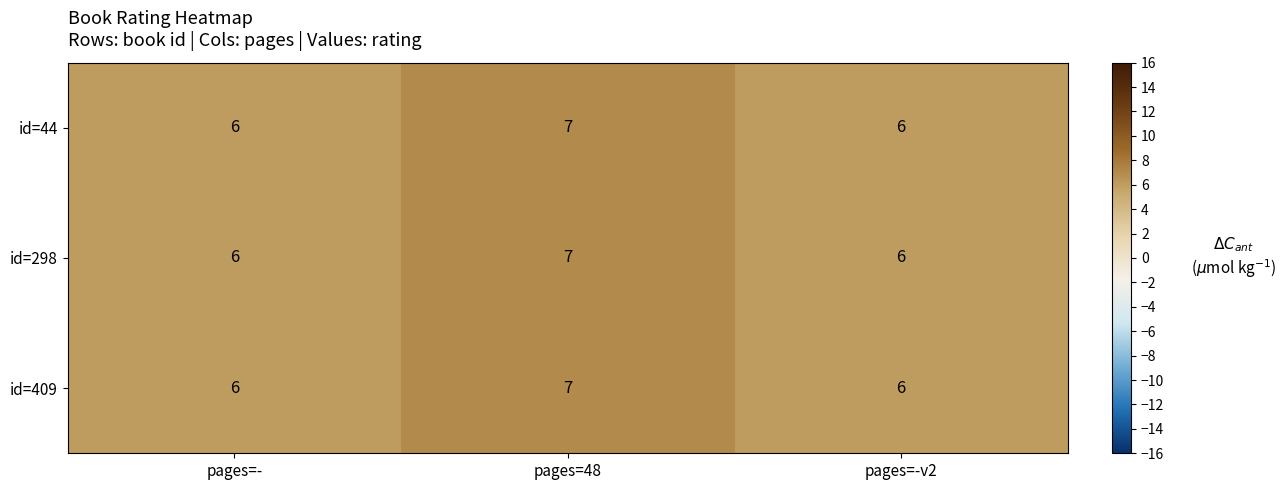

The id=44 series shows 4 at pages=-. True or false?

False